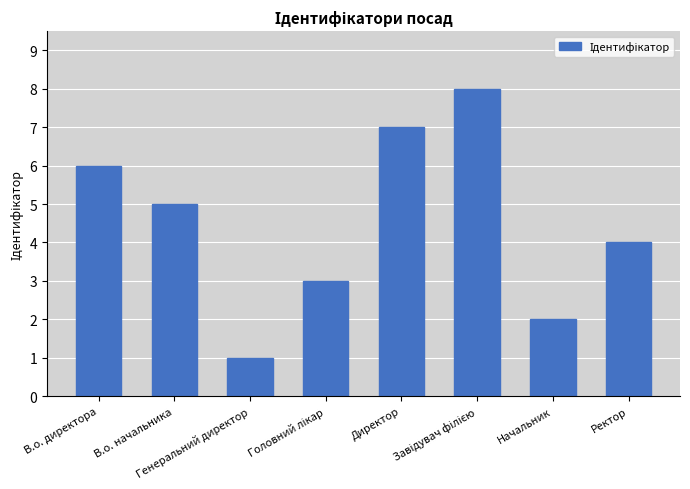

How many series are shown in this chart?

1